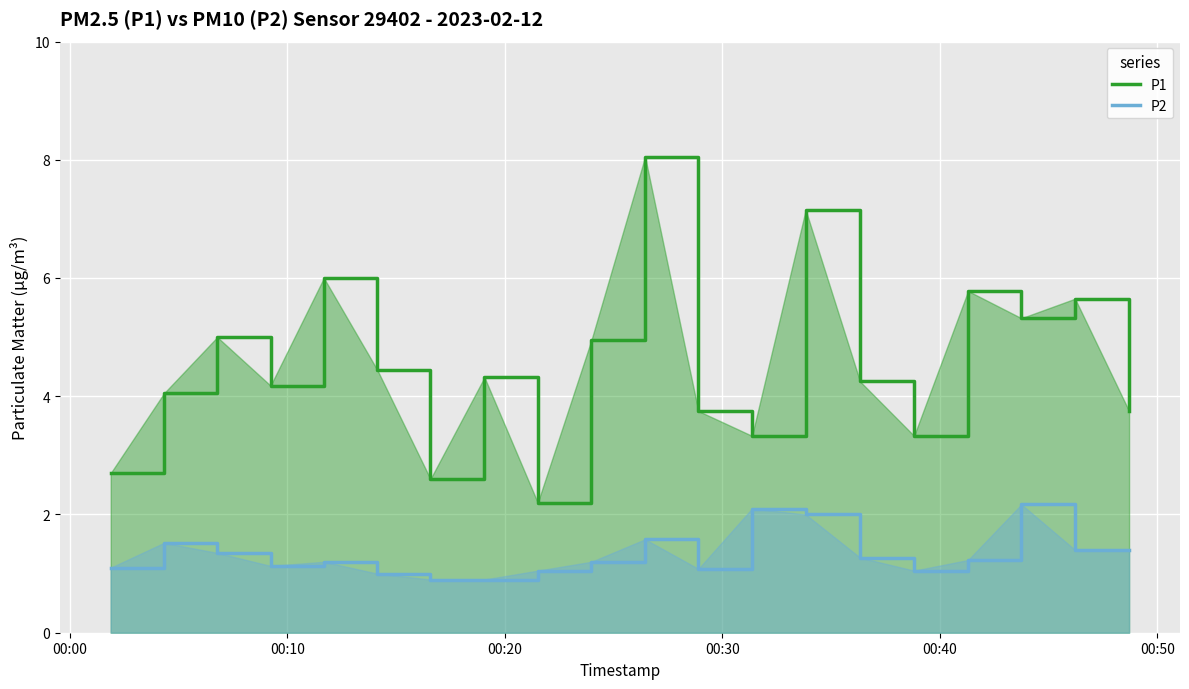

How many lines are shown in the chart?

2